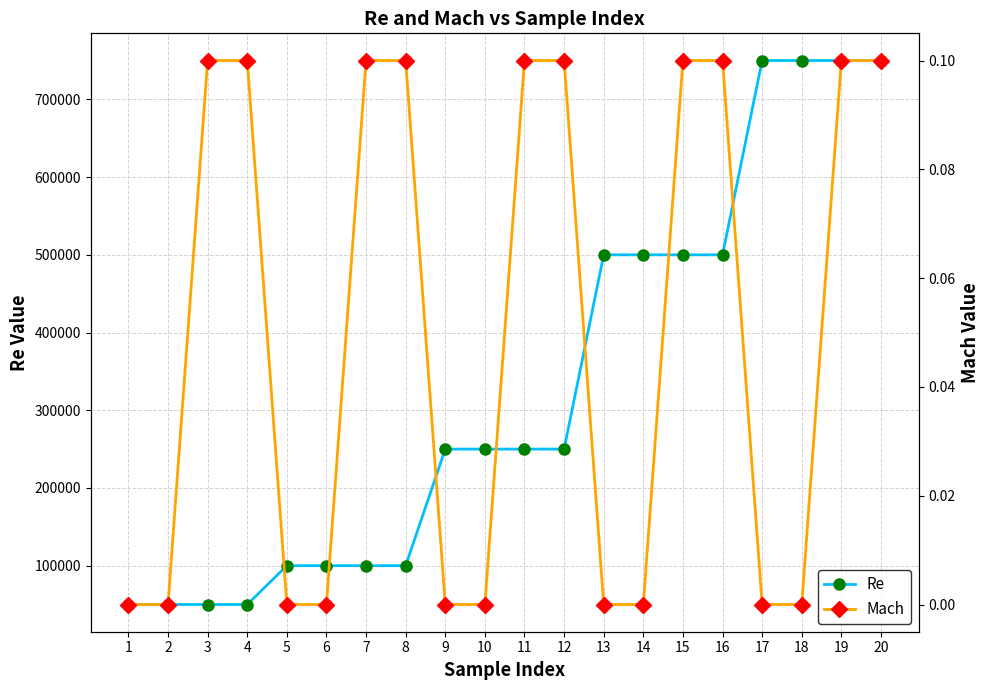

What is the greatest value displayed?

750000.0